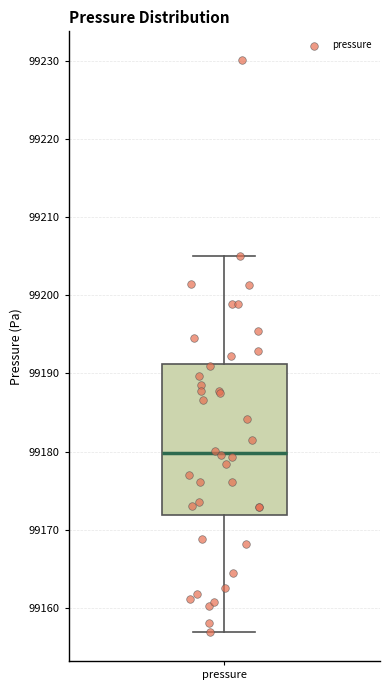

Where does the upper whisker of the box for pressure end on the y-axis? The values are not printed on the chart, so give them approximately, as read against the axis.

99205